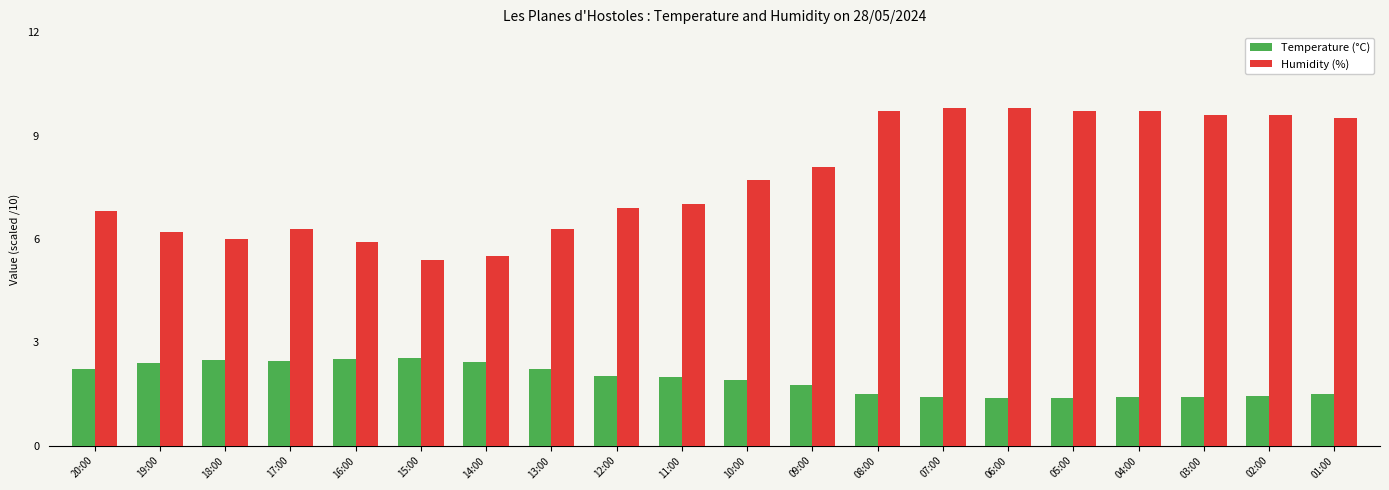

What are all the series names shown in the legend?

Temperature (°C), Humidity (%)